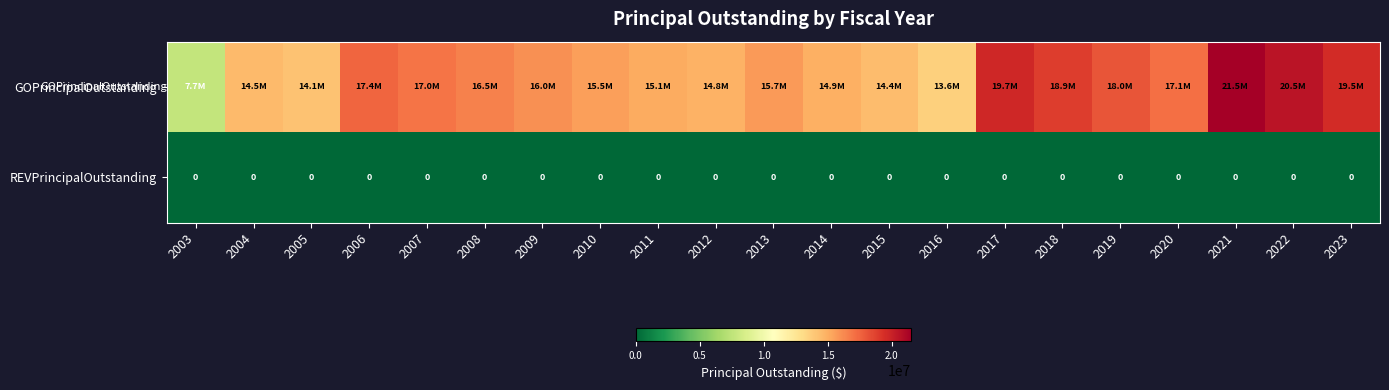

What is the difference between the highest and lowest values at 2017?

19730000